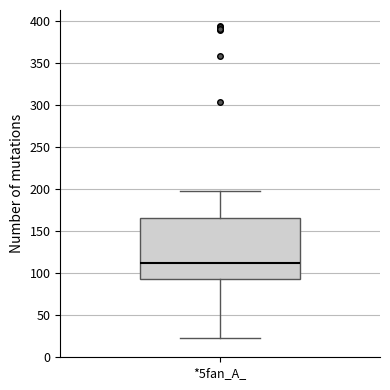

Transcribe this box plot: give where the median line is, the range the box spans, and where the two whiskers end, as read against the y-axis. The values are not printed on the chart, so give them approximately, as read against the axis.

median 110, box 95 to 165, whiskers 25 to 195